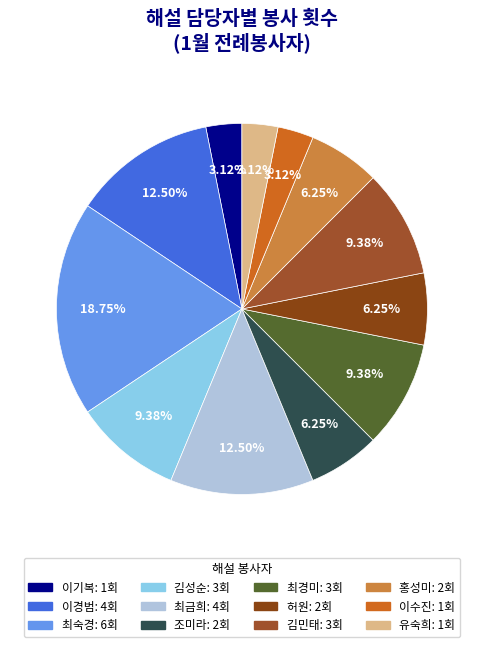

To the nearest percent, what is the difference between the largest and smallest slice percentages?

16%